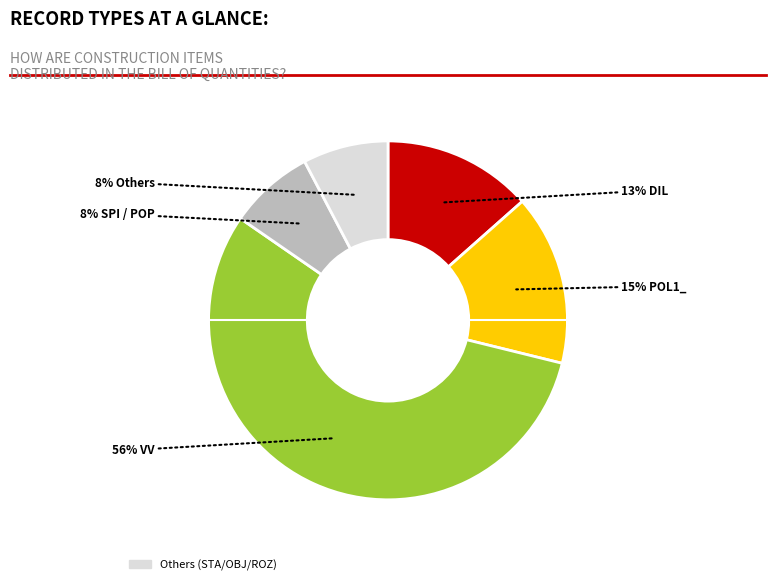

Is there any slice that represents more than half of the pie?

Yes